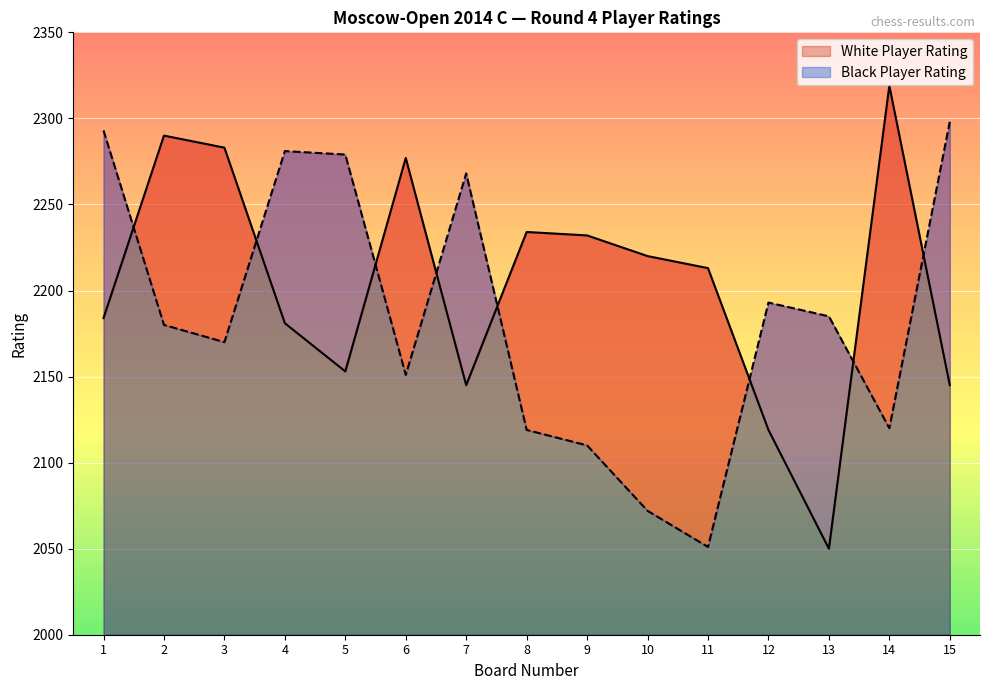

Which label corresponds to the largest value in the chart?

14